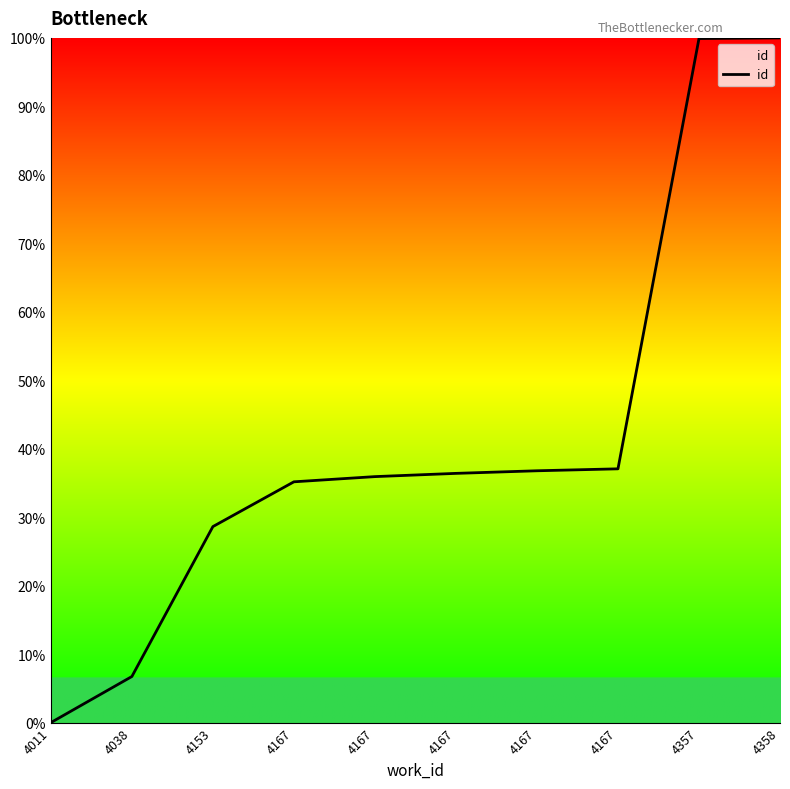

How many lines are shown in the chart?

1